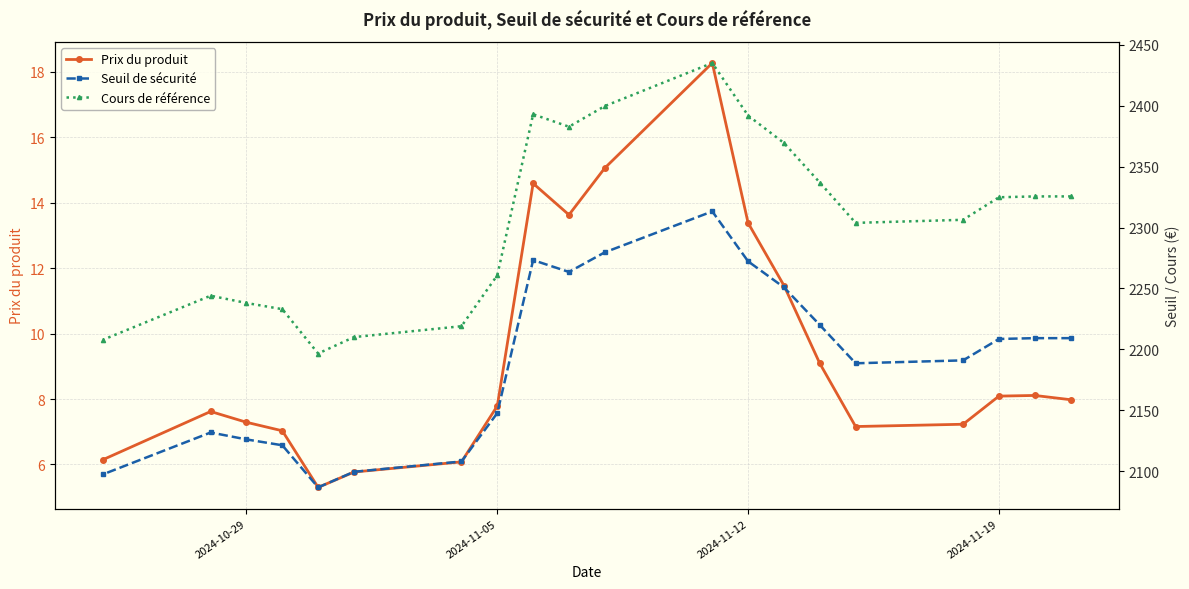

What is the lowest value of the Prix du produit series?

5.3